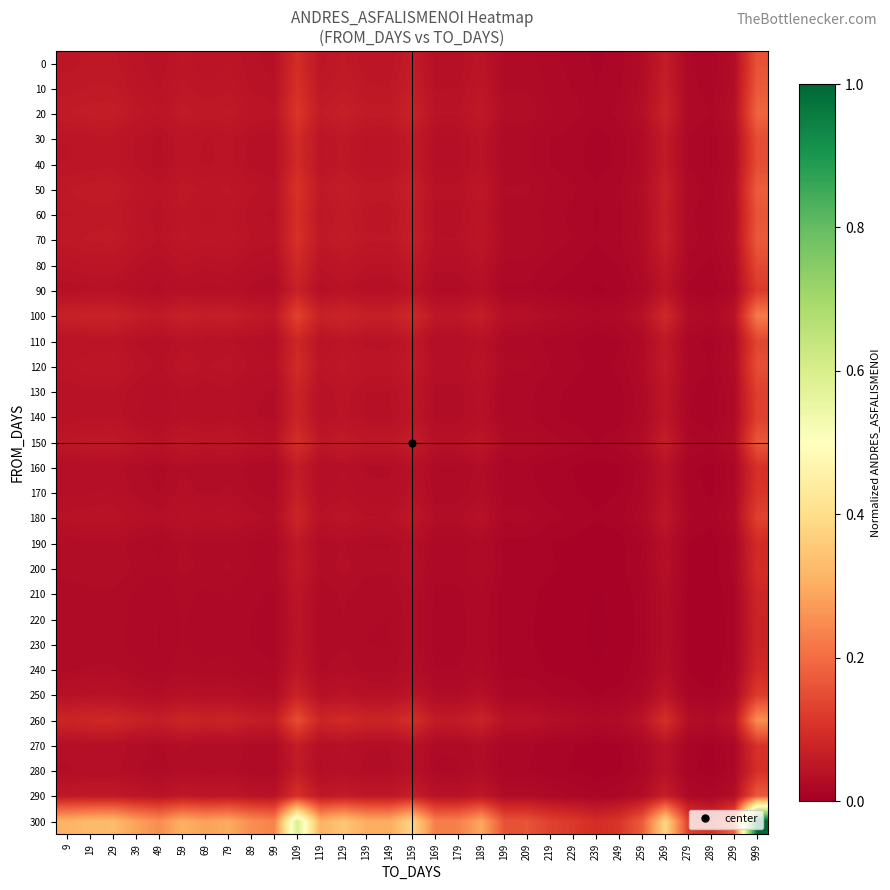

Which series has the largest range (max minus min)?

300